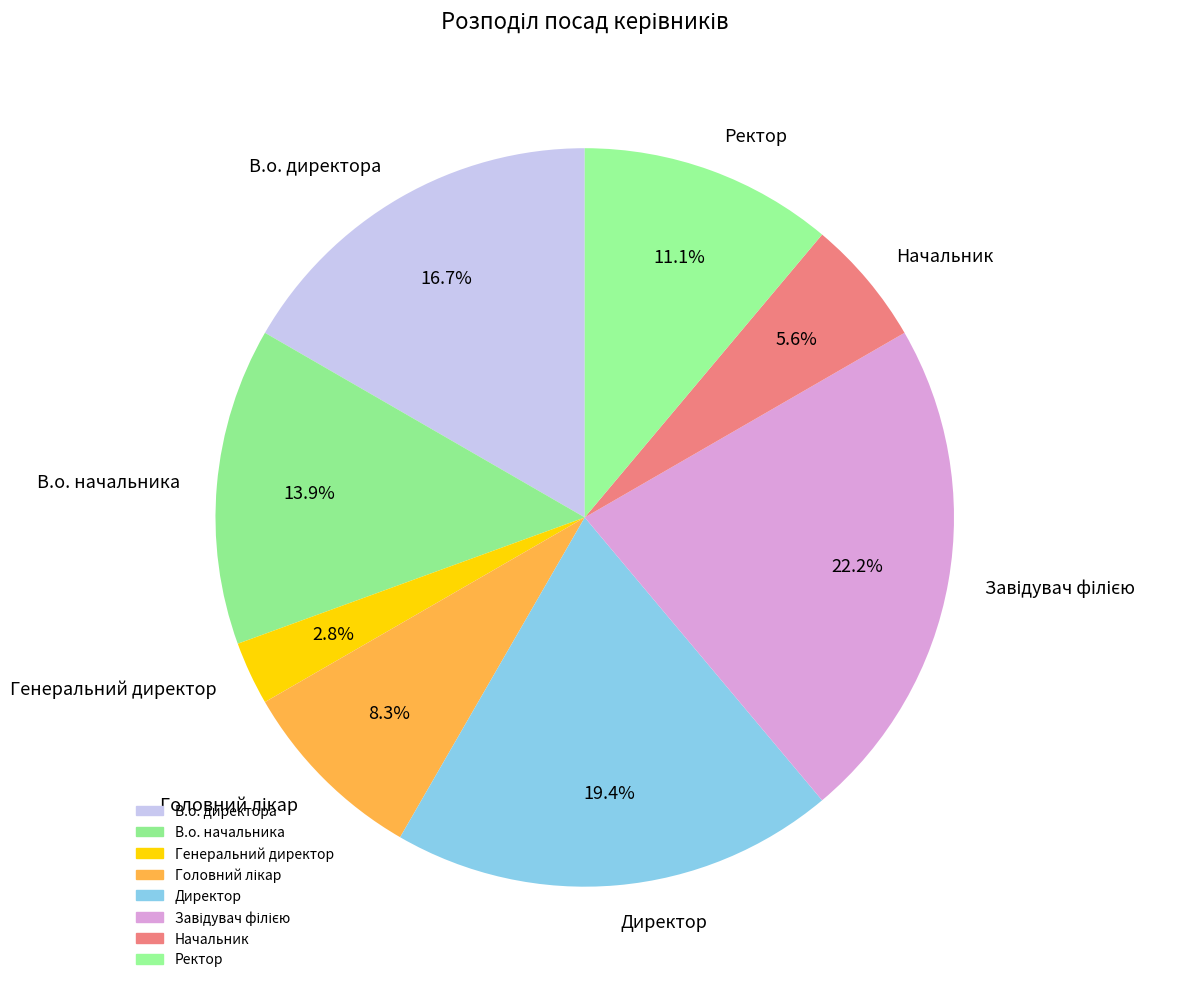

Which has a higher value, Начальник or В.о. начальника?

В.о. начальника